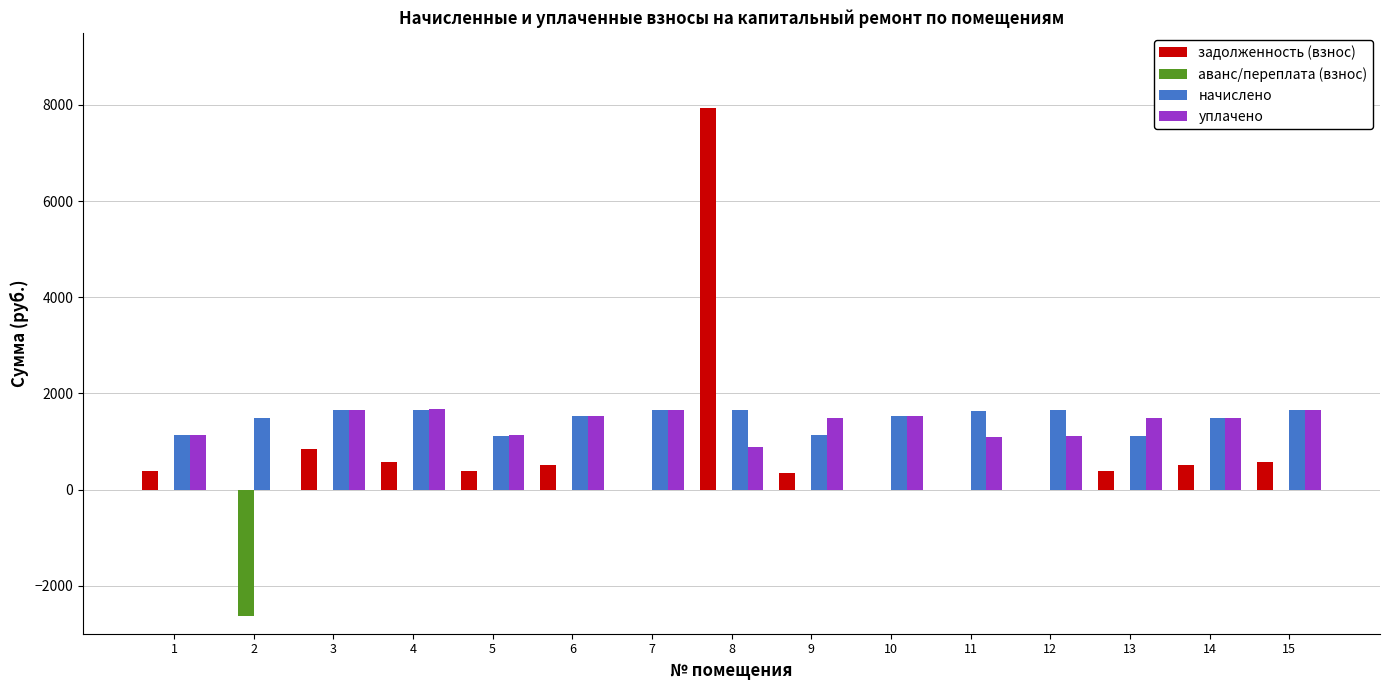

Between 2 and 15, which series saw the biggest shift?

аванс/переплата (взнос)